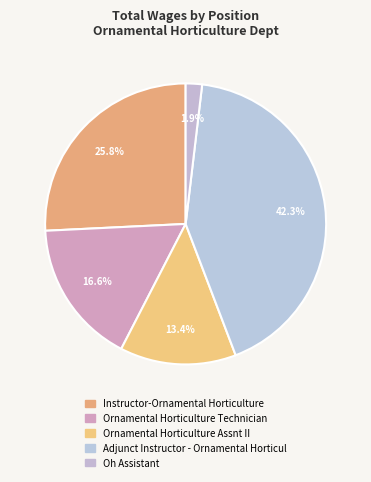

How many slices are in this pie chart?

5